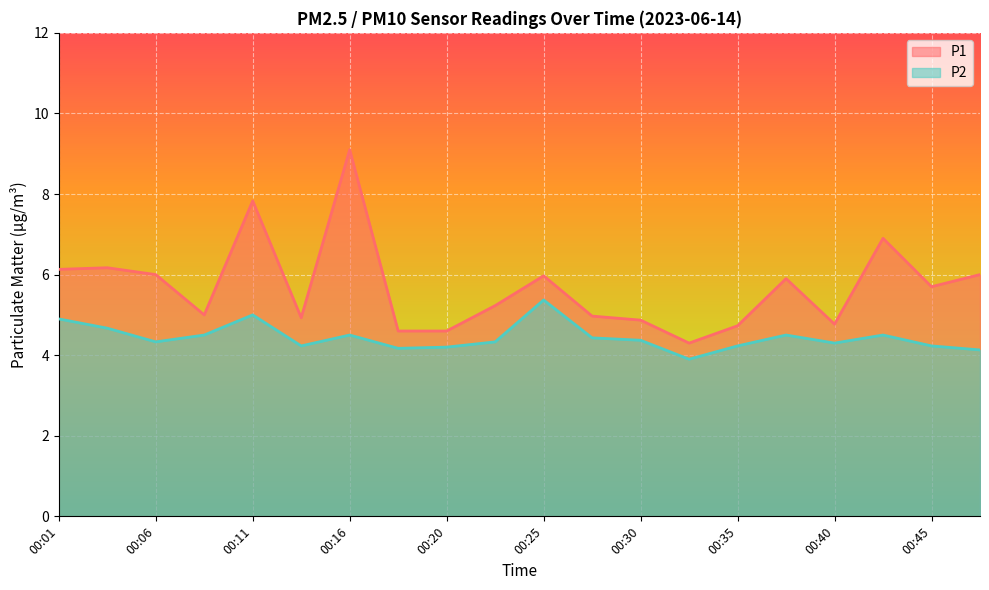

What is the difference between the P2 values at 00:23 and 00:45?

0.1